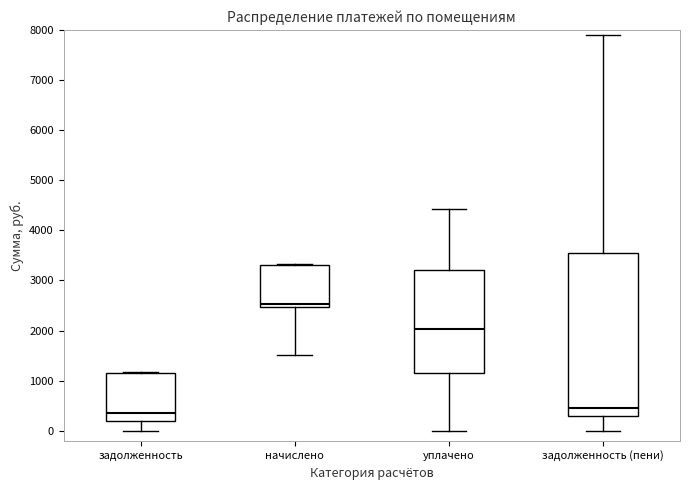

Reading left to right, read every box against the y-axis: the position of its median line, the range the box covers, and the ends of its whiskers. The values are not printed on the chart, so give them approximately, as read against the axis.

задолженность: median 300, box 200 to 1100, whiskers 0 to 1200
начислено: median 2500 (just above the box's lower edge), box 2500 to 3300, whiskers 1500 to 3300
уплачено: median 2000, box 1100 to 3200, whiskers 0 to 4400
задолженность (пени): median 500, box 300 to 3500, whiskers 0 to 7900